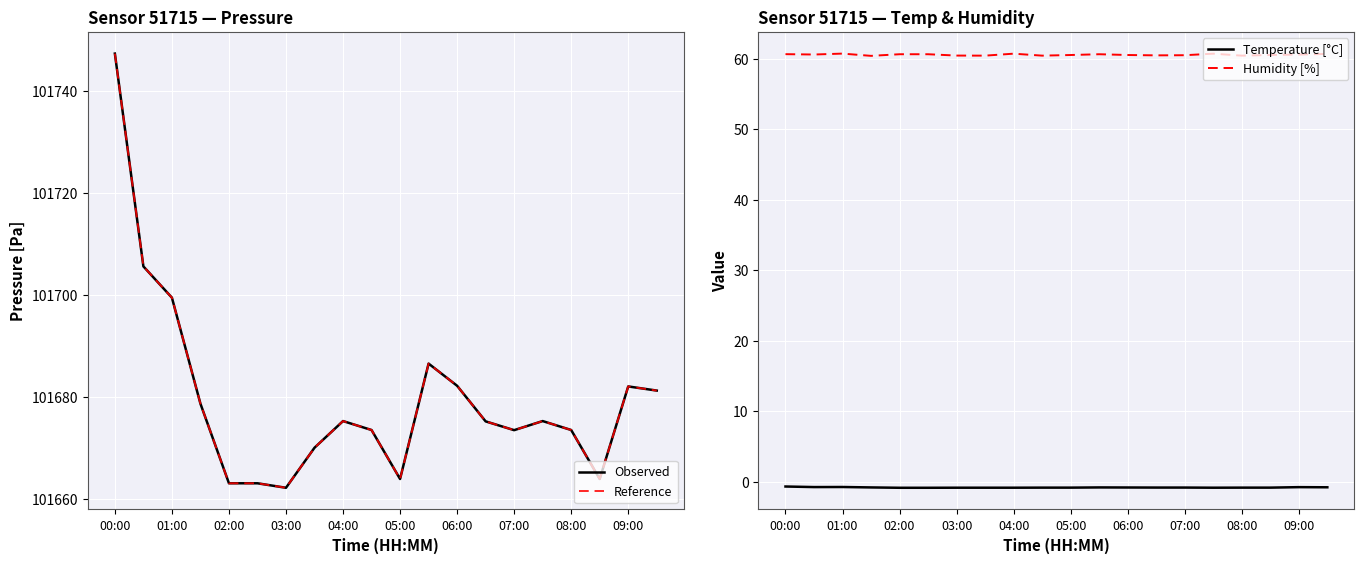

The value of pressure_ref at 06:00 is 101682.2. True or false?

True